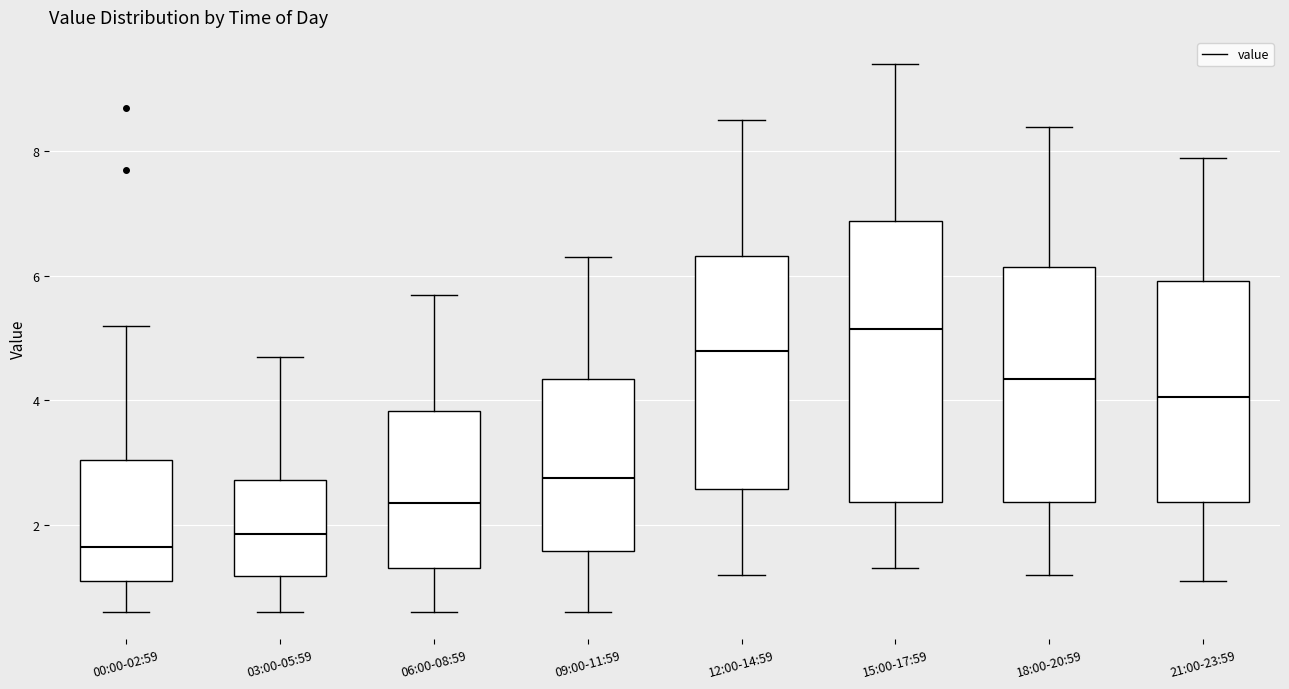

Reading left to right, read every box against the y-axis: the position of its median line, the range the box covers, and the ends of its whiskers. The values are not printed on the chart, so give them approximately, as read against the axis.

00:00-02:59: median 1.6, box 1.2 to 3.0, whiskers 0.6 to 5.2
03:00-05:59: median 1.8, box 1.2 to 2.8, whiskers 0.6 to 4.8
06:00-08:59: median 2.4, box 1.4 to 3.8, whiskers 0.6 to 5.8
09:00-11:59: median 2.8, box 1.6 to 4.4, whiskers 0.6 to 6.4
12:00-14:59: median 4.8, box 2.6 to 6.4, whiskers 1.2 to 8.6
15:00-17:59: median 5.2, box 2.4 to 6.8, whiskers 1.4 to 9.4
18:00-20:59: median 4.4, box 2.4 to 6.2, whiskers 1.2 to 8.4
21:00-23:59: median 4.0, box 2.4 to 6.0, whiskers 1.2 to 8.0